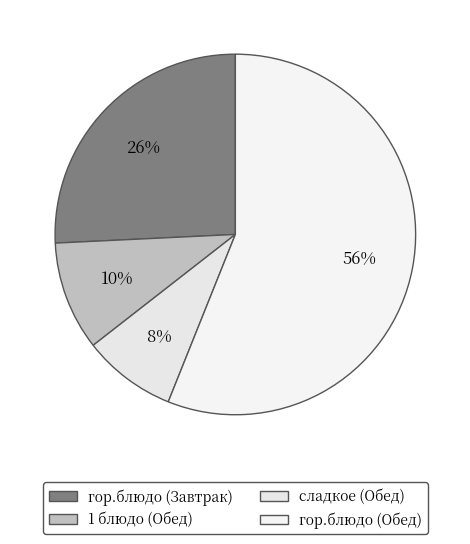

Between гор.блюдо (Завтрак) and гор.блюдо (Обед), which is larger?

гор.блюдо (Обед)